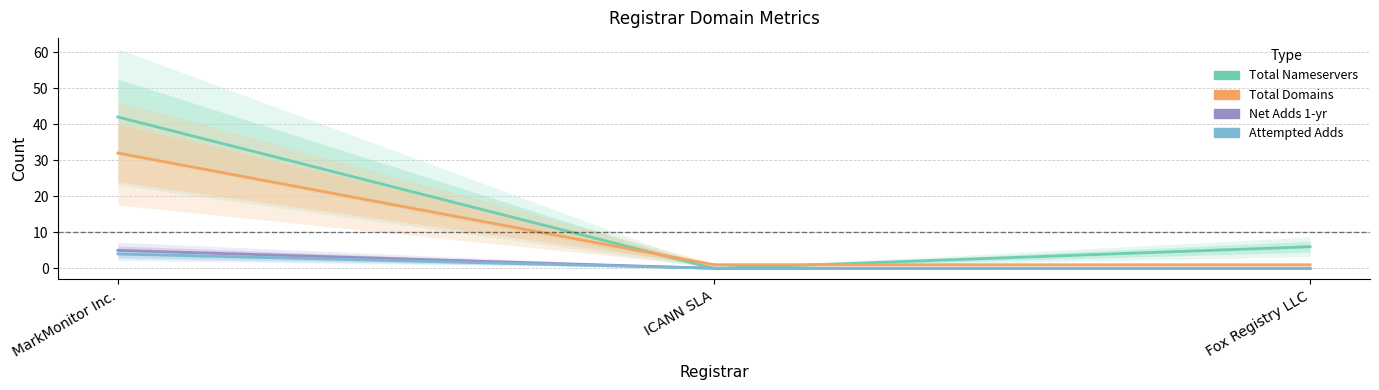

What is the difference between the highest and lowest values at MarkMonitor Inc.?

38